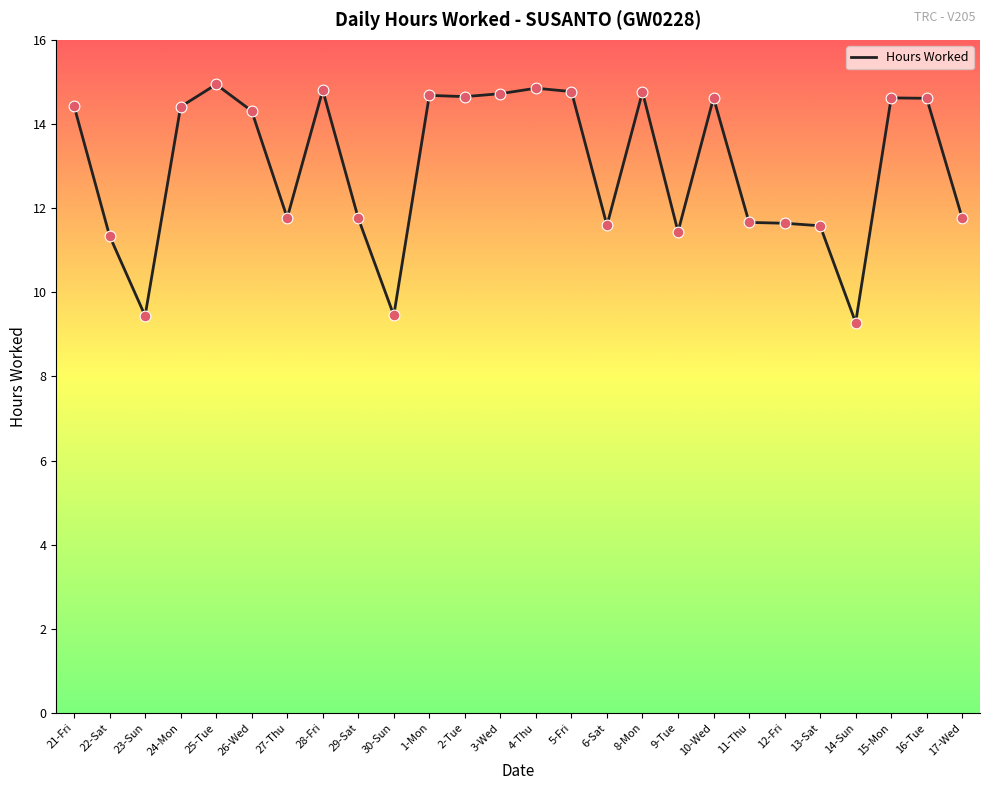

What is the ratio of the value at 16-Tue to the value at 15-Mon?

1.0